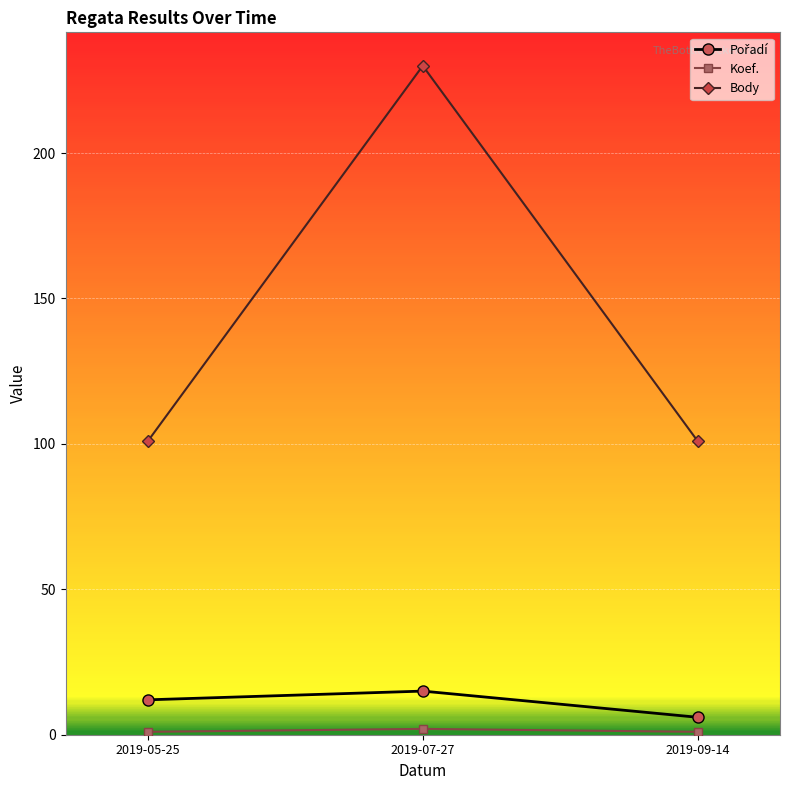

Which series has the widest spread of values?

Body